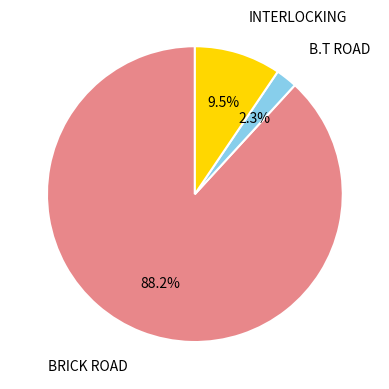

Count the number of slices in the pie.

3